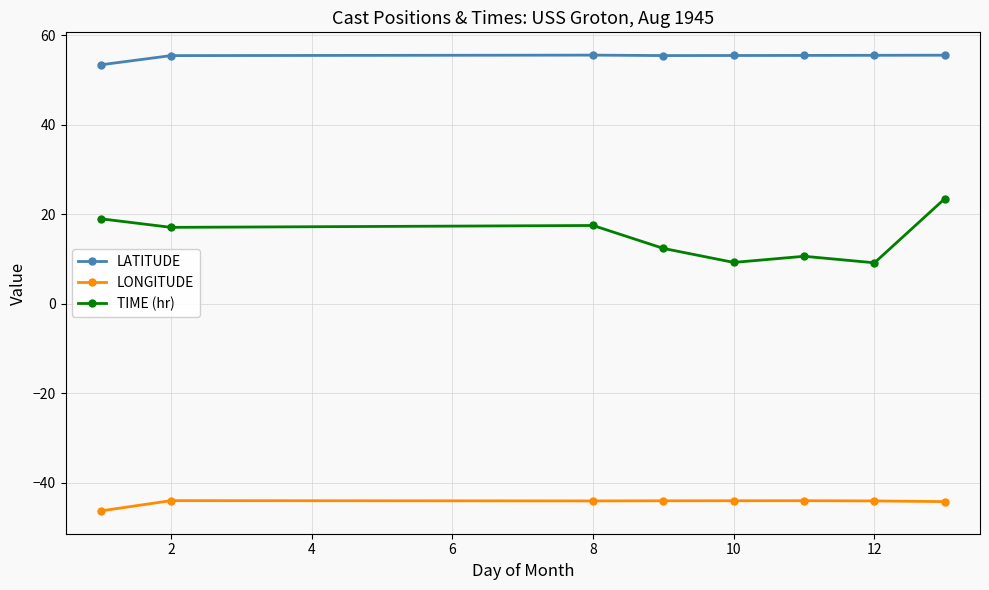

What is the highest value of the TIME (hr) series?

23.5